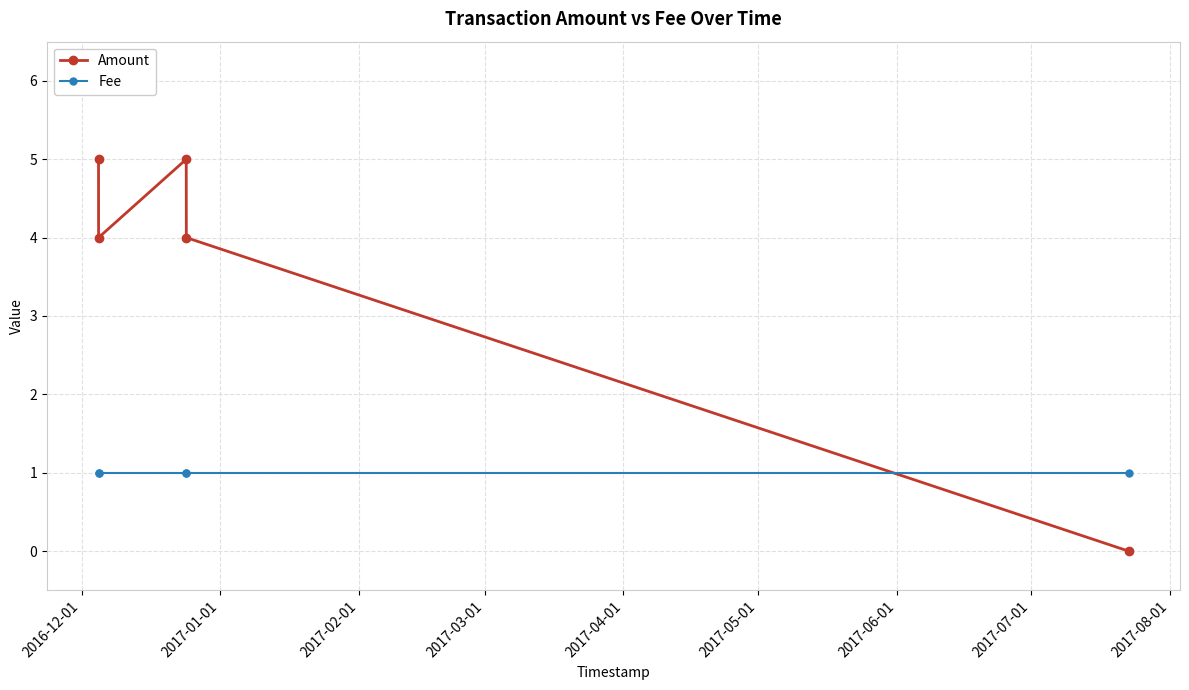

Reading left to right, what are all the values shown in this chart?

Amount: 5	4	5	4	0
Fee: 1	1	1	1	1